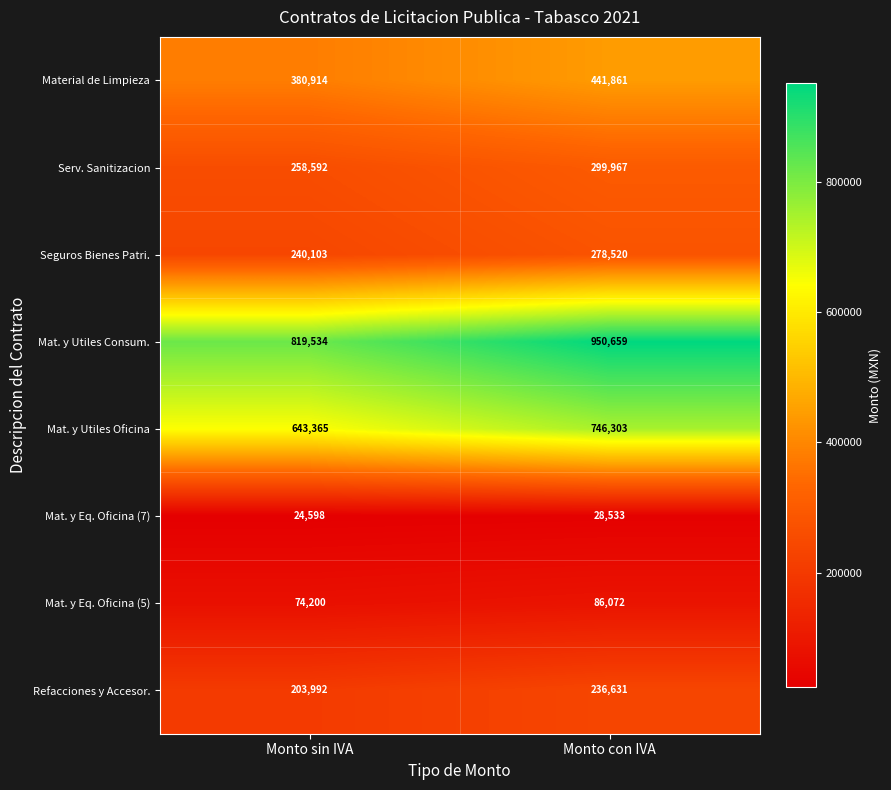

What is the average value of the Refacciones y Accesor. series?

220312